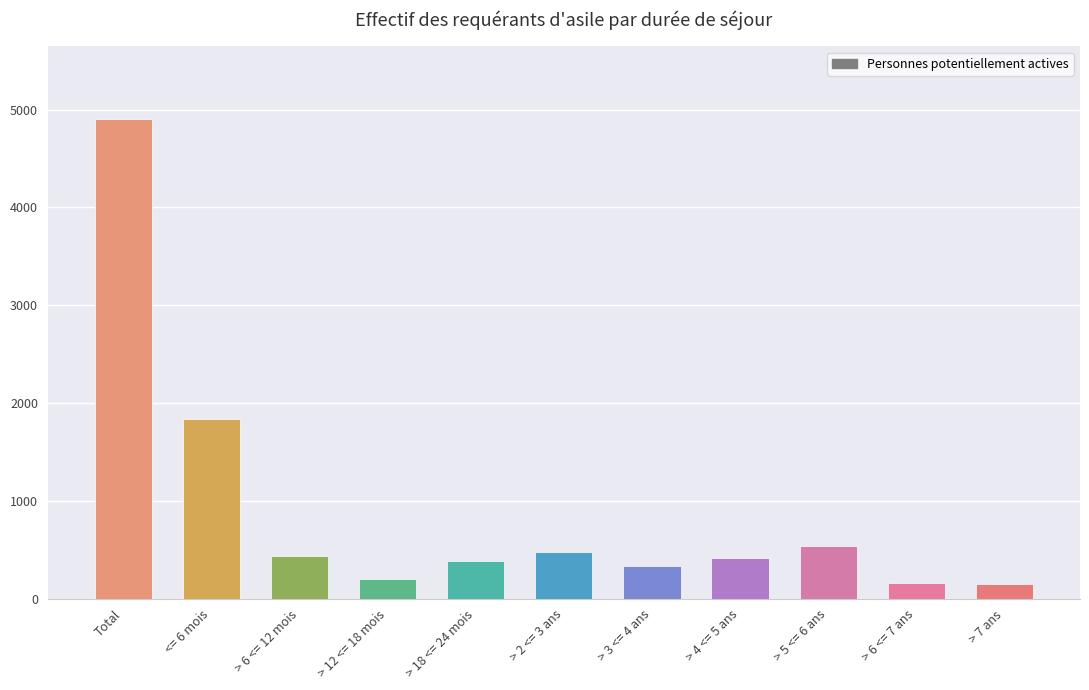

What is the value of the 9th bar from the left?

536